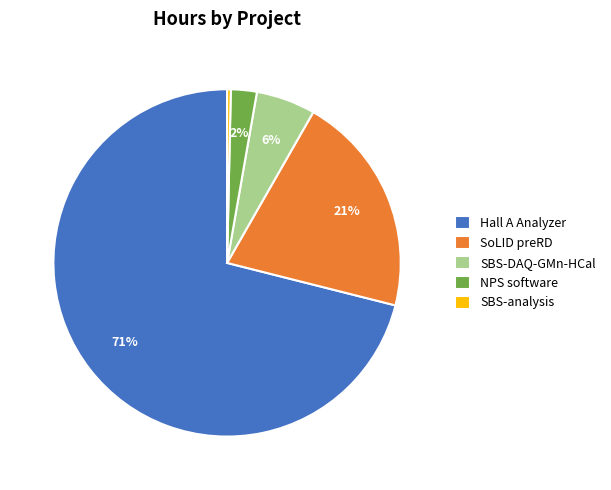

What is the ratio of the value at SoLID preRD to the value at Hall A Analyzer?

0.3